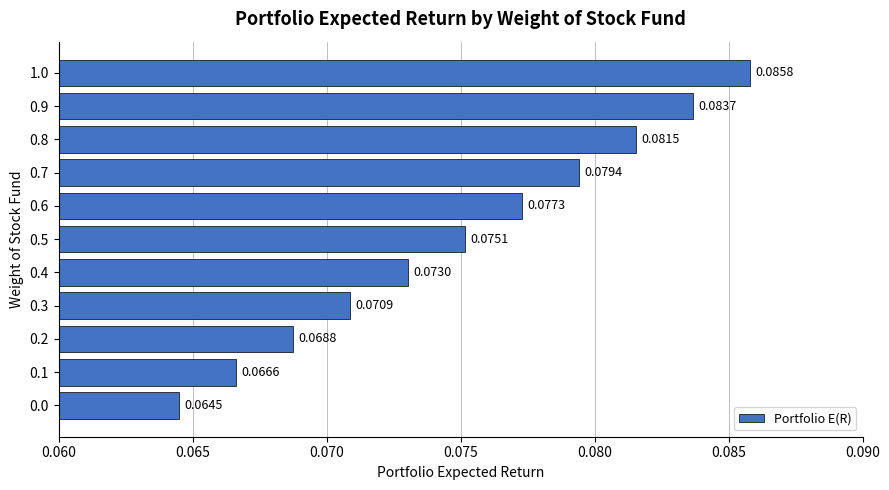

Between 0.9 and 1.0, which is larger?

1.0